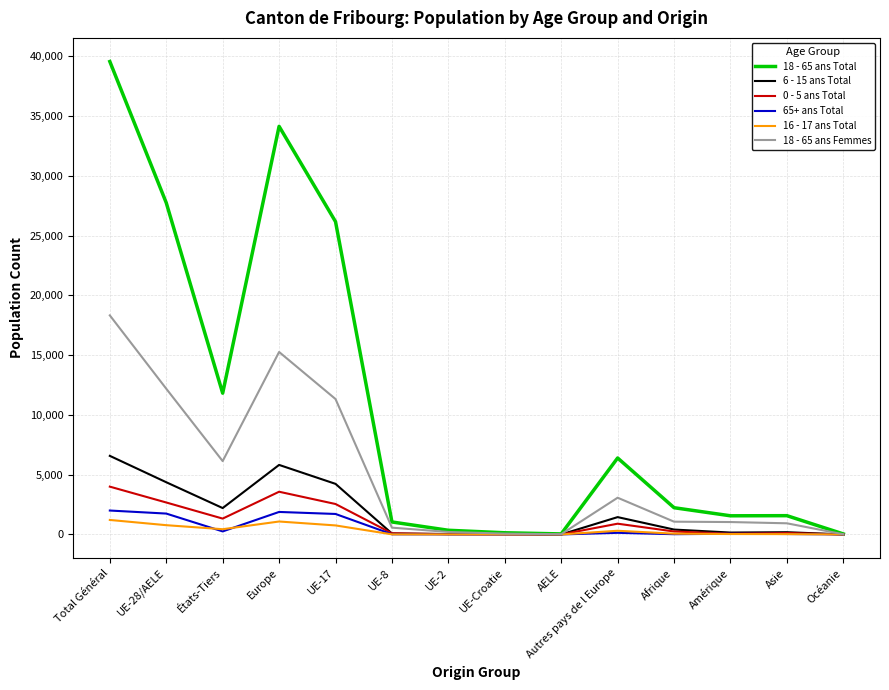

At which label does 18 - 65 ans Femmes first exceed 1068?

Total Général